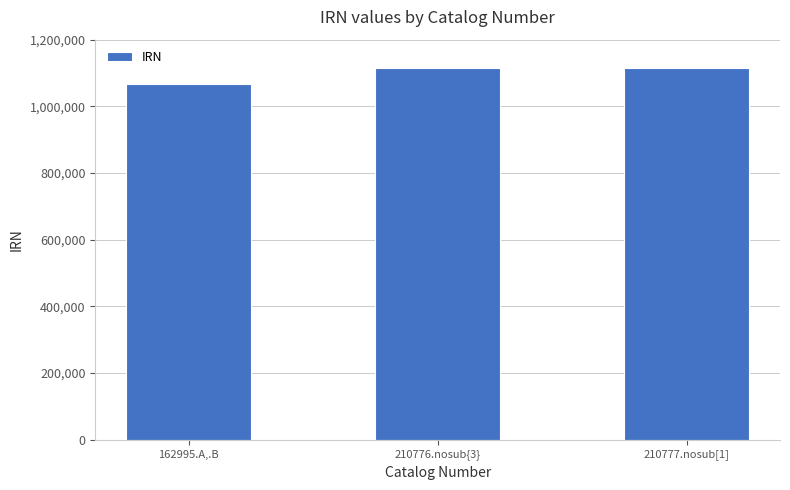

Approximately how many times larger is the value at 162995.A,.B compared to 210777.nosub[1]?

1.0